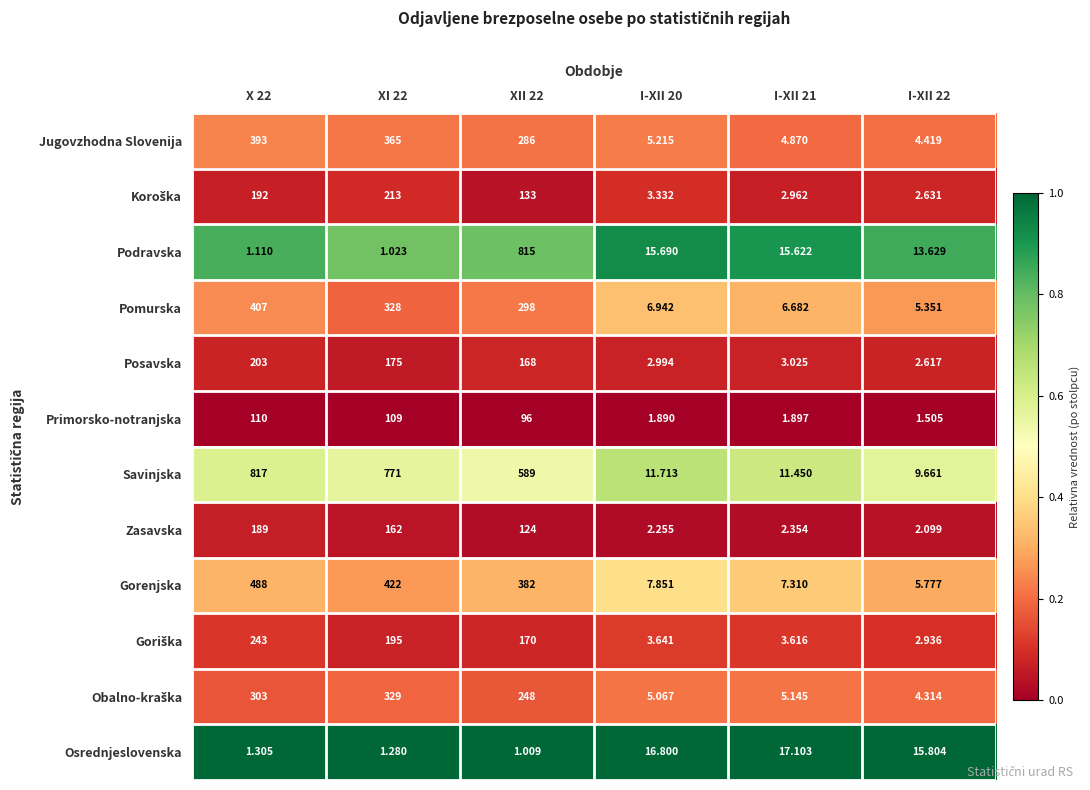

Which series has the widest spread of values?

Podravska